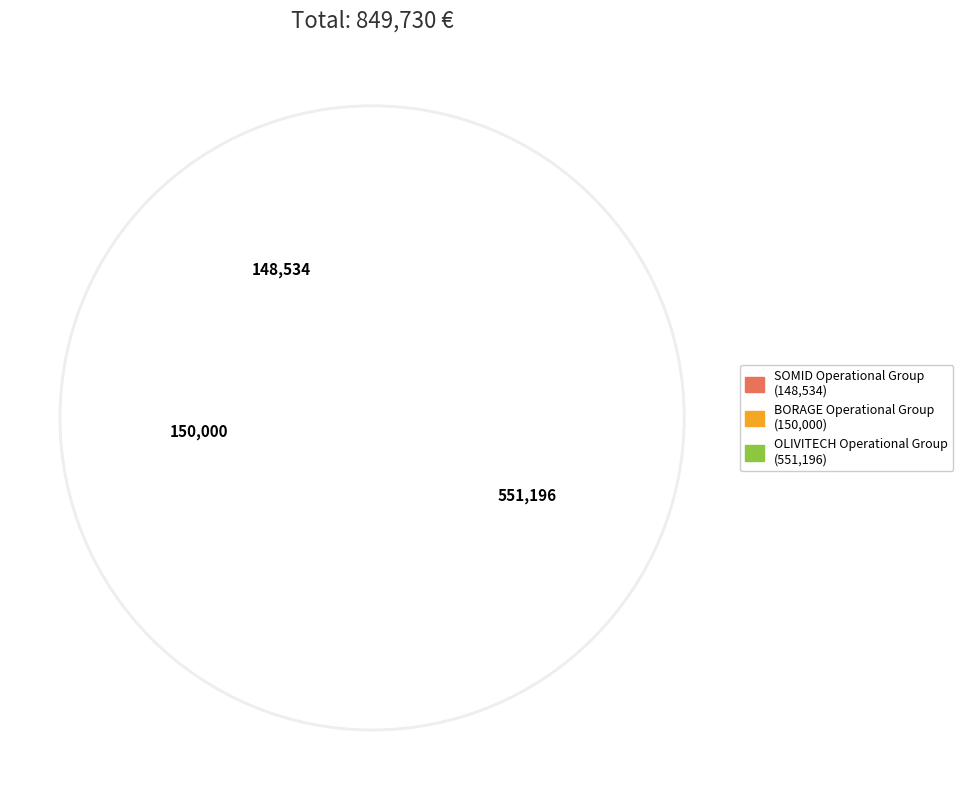

Do SOMID Operational Group and BORAGE Operational Group together represent more than half of the pie?

No